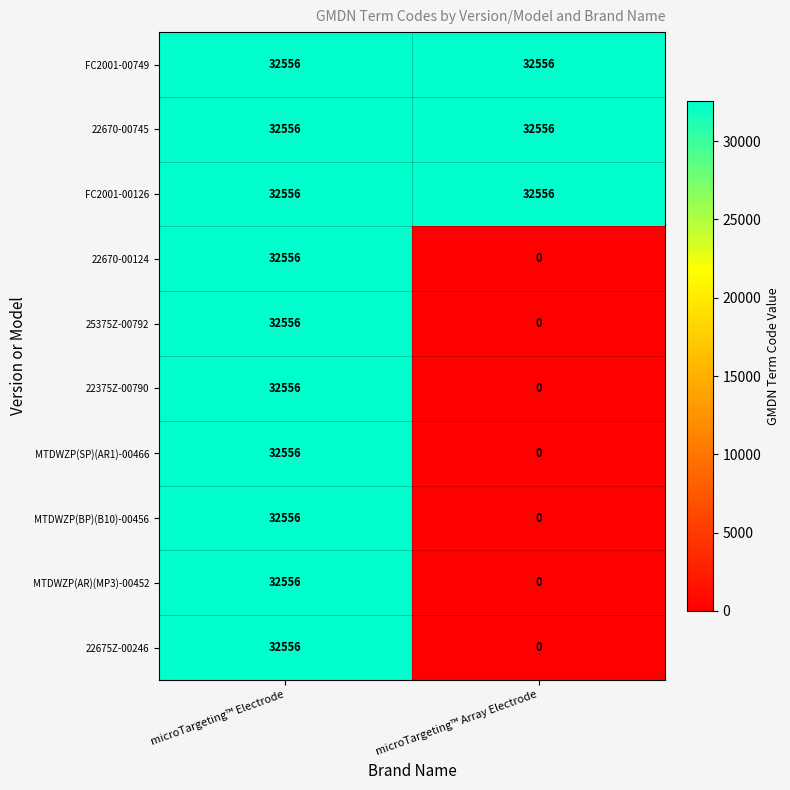

What value does the 22670-00745 series have at microTargeting™ Electrode?

32556